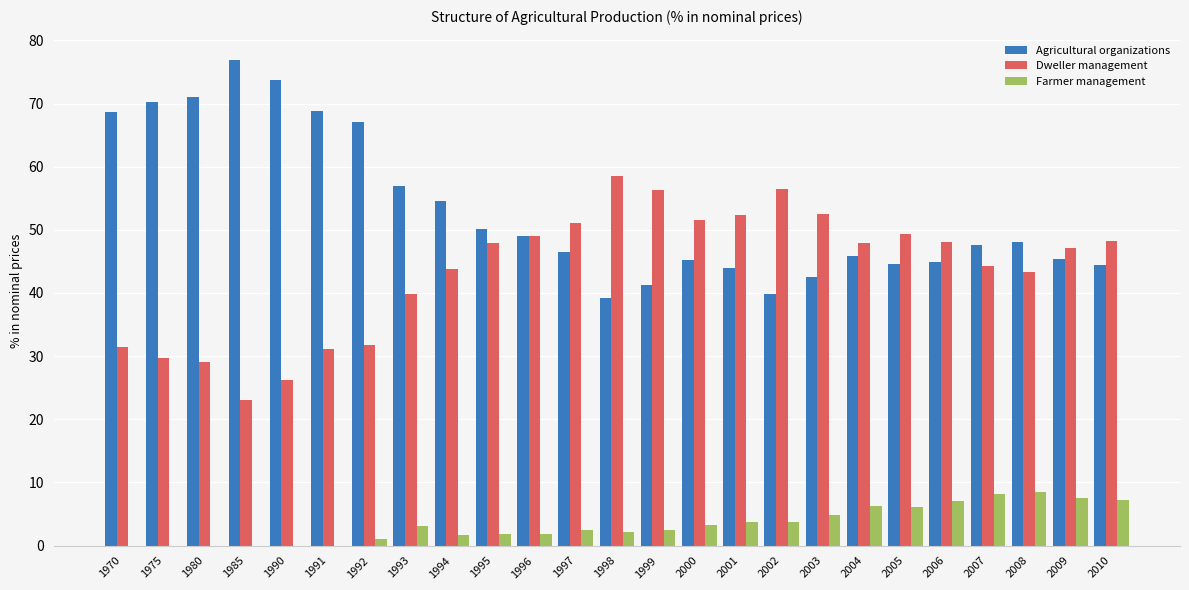

What is the maximum value for Farmer management?

8.5